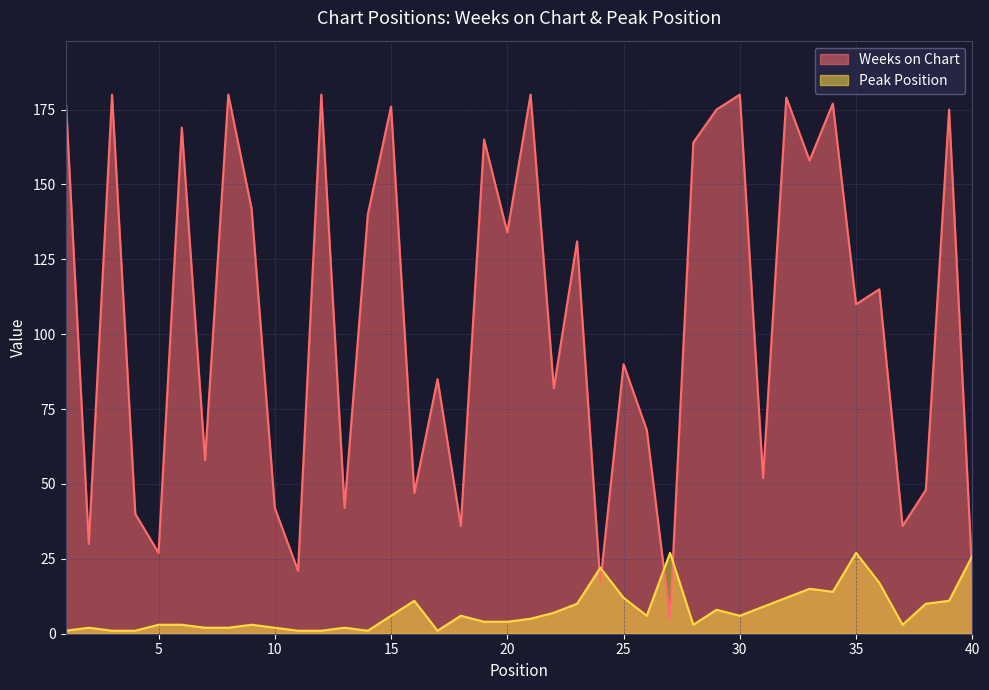

What is the spread (max minus min) of values at 19?

161